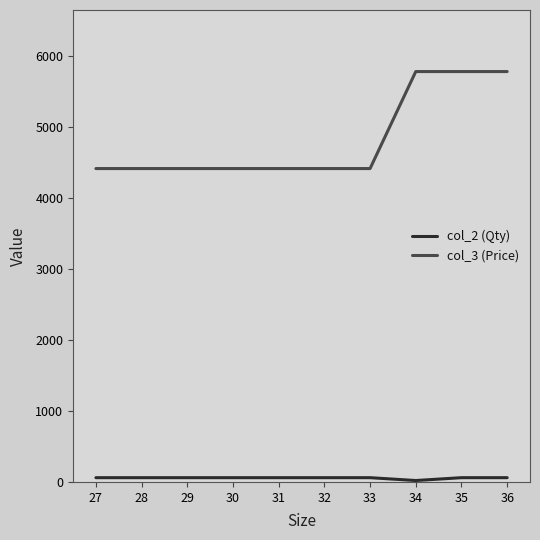

Which series has the widest spread of values?

col_3 (Price)